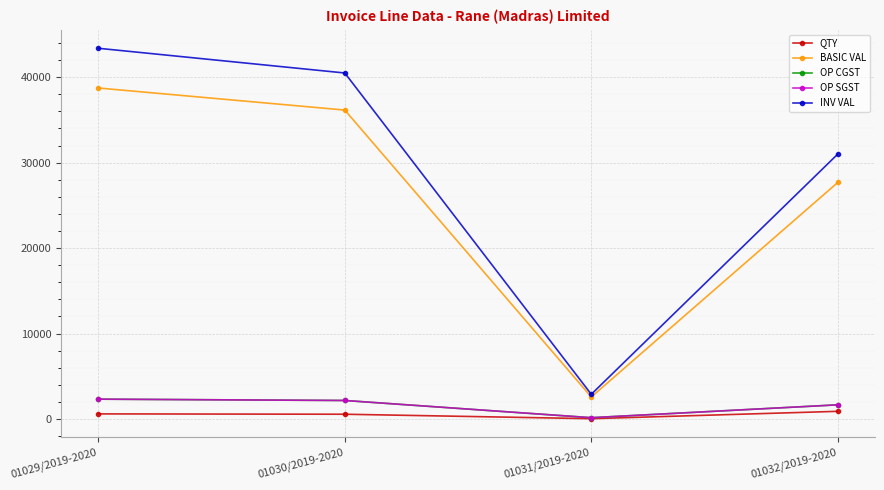

What is the spread (max minus min) of values at 01031/2019-2020?

2851.8